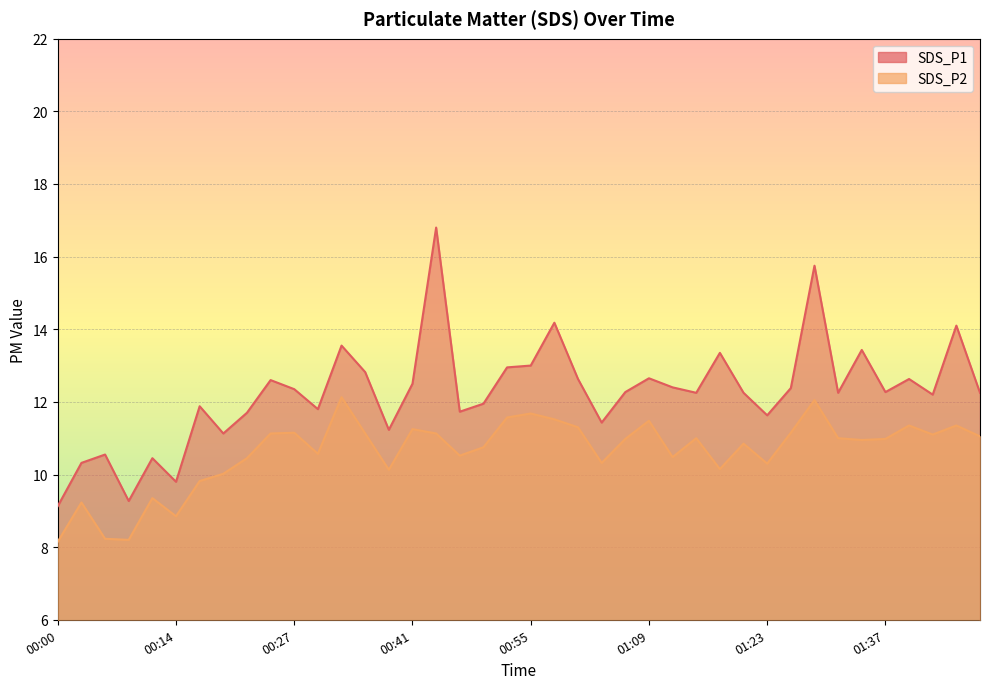

Is it true that SDS_P1 equals 10.4 at 00:11?

True